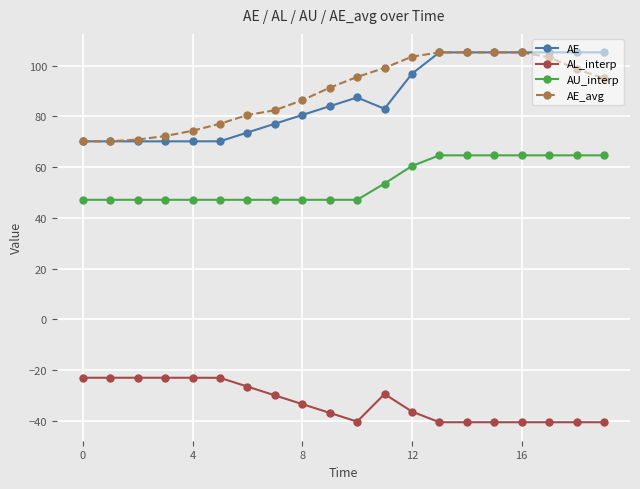

At how many categories does at least one series exceed 0?

20